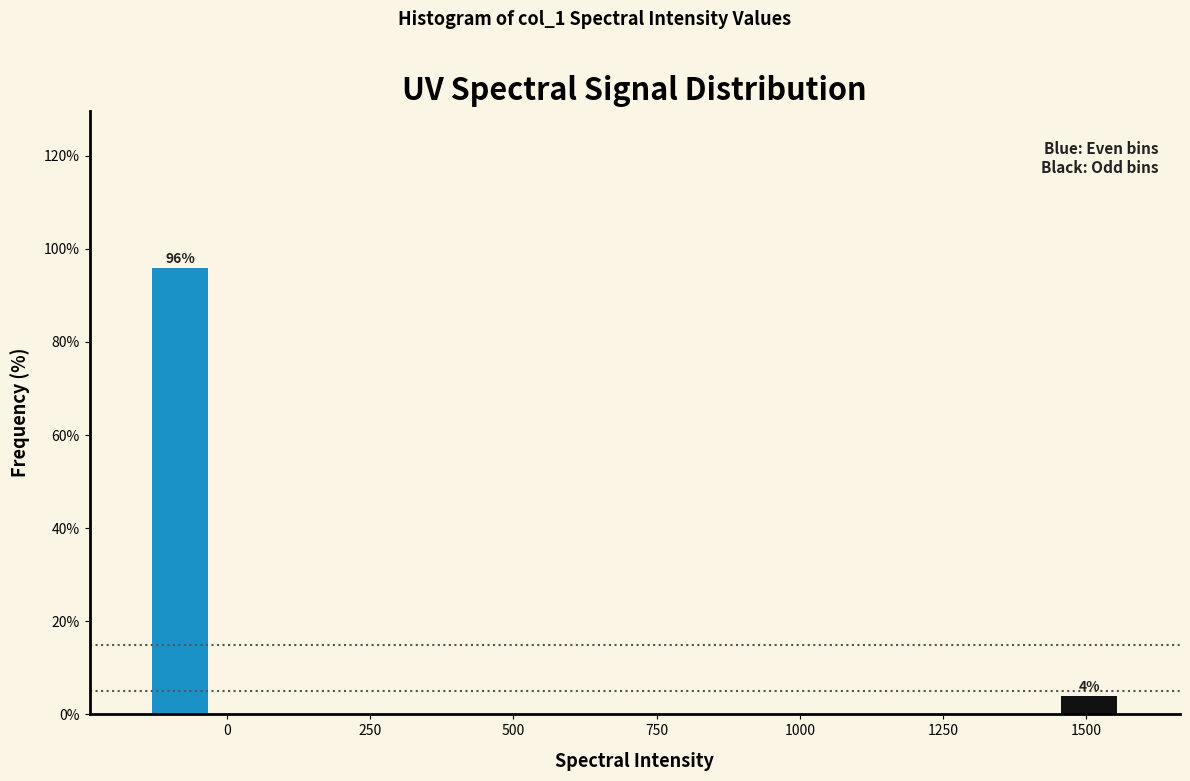

What is the maximum value shown in the chart?

96